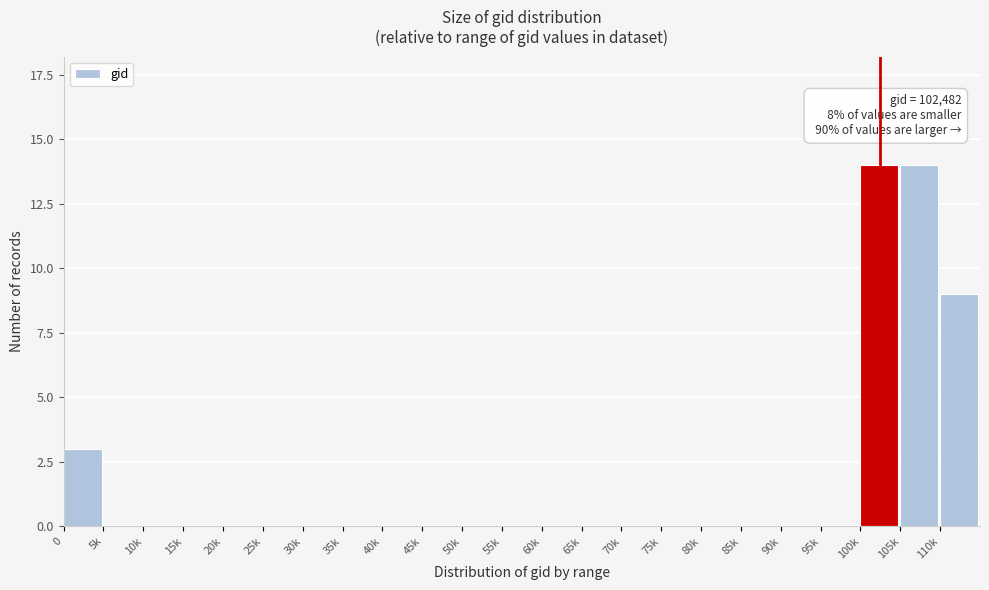

Reading right to left, list all the values displayed in this chart.

110k=9	105k=14	100k=14	95k=0	90k=0	85k=0	80k=0	75k=0	70k=0	65k=0	60k=0	55k=0	50k=0	45k=0	40k=0	35k=0	30k=0	25k=0	20k=0	15k=0	10k=0	5k=0	0=3